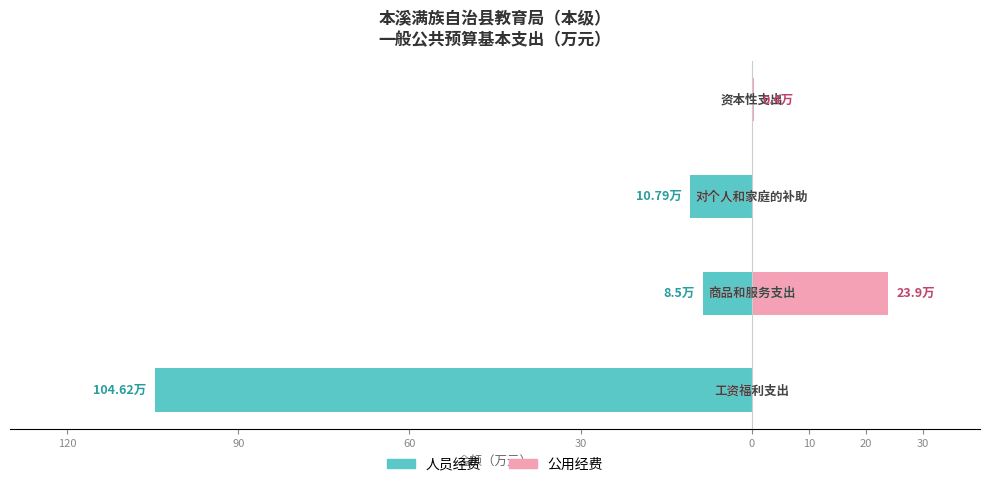

Between 90 and 30, which series saw the biggest shift?

公用经费